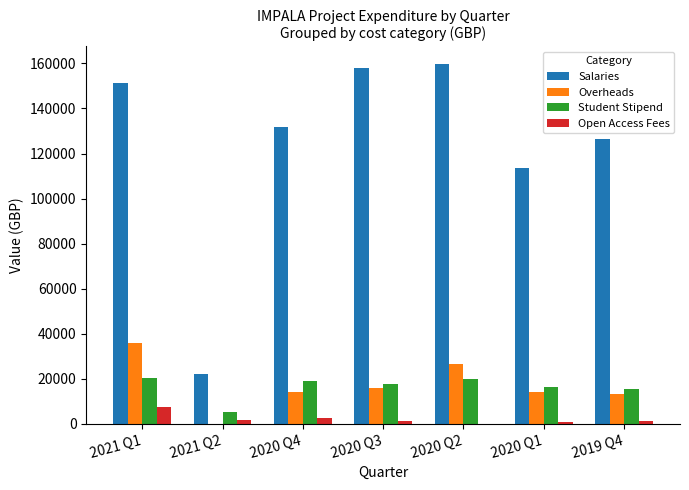

What is the average value of the Open Access Fees series?

2155.1